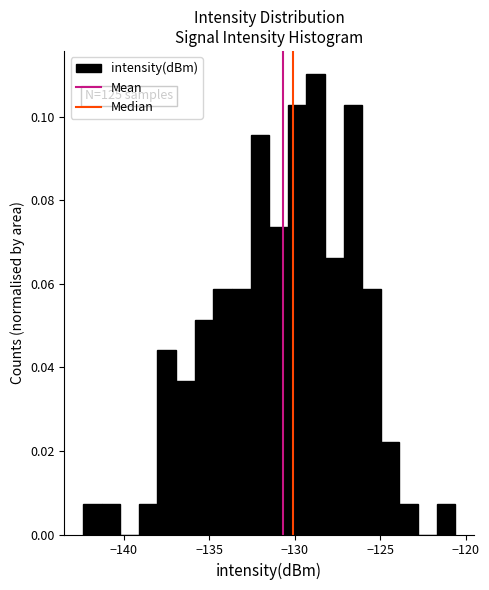

Read against the x-axis, roughly where is the centre of the tallest bar?

-129.0